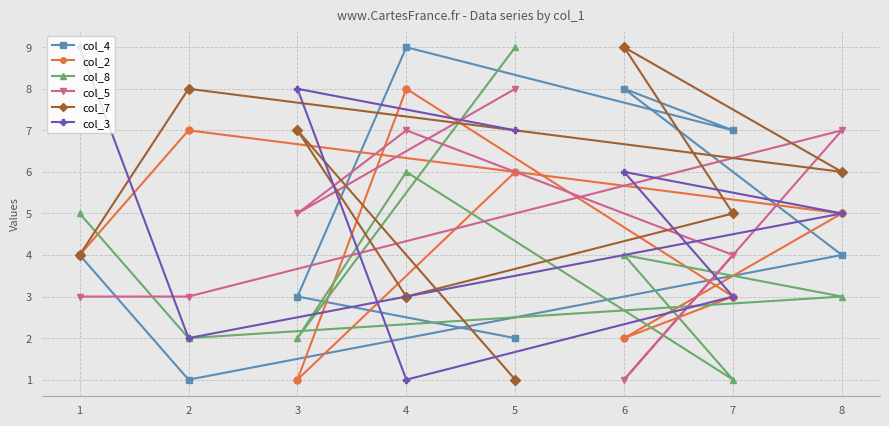

At which category is the sum across all series the highest?

4